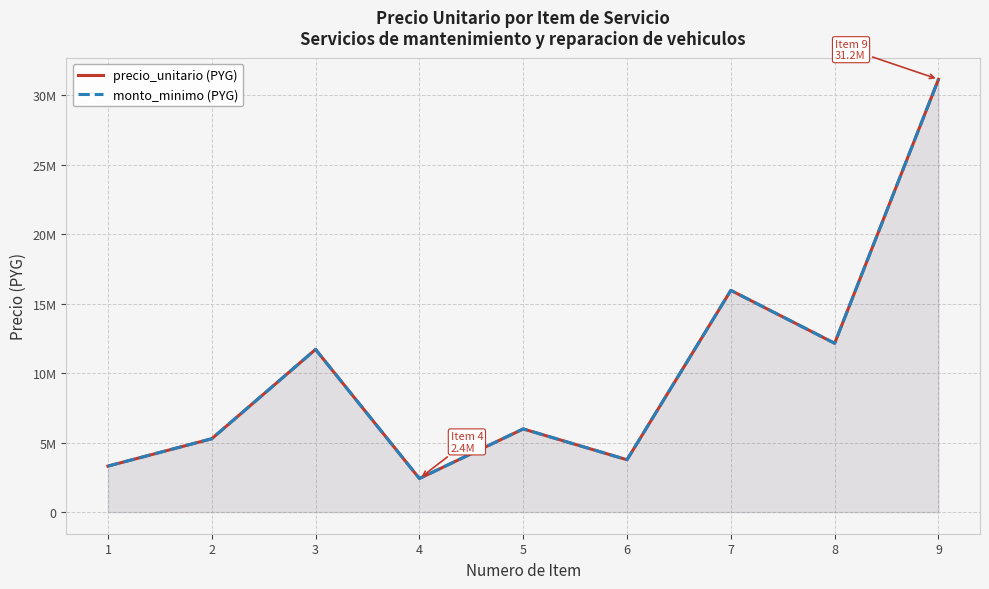

True or false: precio_unitario (PYG) has more than 0 interior local peaks.

True